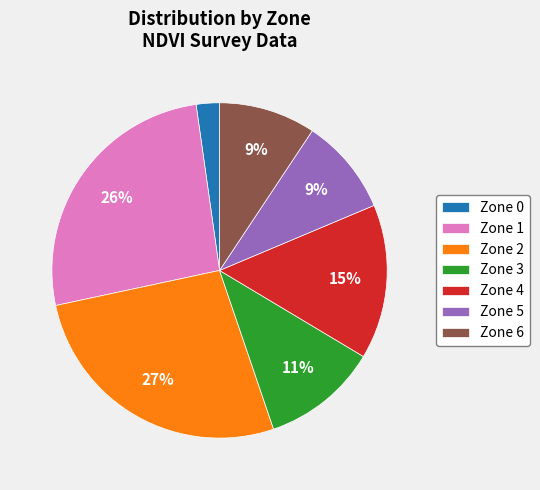

Does Zone 6 represent more than half of the total?

No